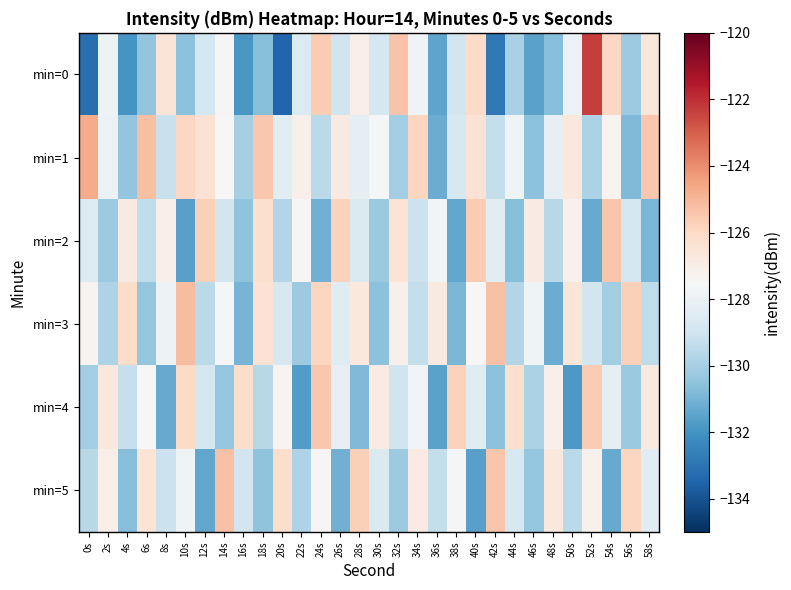

Reading left to right, transcribe all the data shown in this chart.

min=0: 0s=-133.2	2s=-127.9	4s=-131.9	6s=-130.4	8s=-126.5	10s=-130.6	12s=-128.8	14s=-127.4	16s=-131.8	18s=-130.7	20s=-133.4	22s=-128.5	24s=-125.6	26s=-129.0	28s=-127.0	30s=-128.8	32s=-125.4	34s=-127.7	36s=-131.5	38s=-128.9	40s=-126.1	42s=-132.9	44s=-130.0	46s=-131.5	48s=-130.7	50s=-127.9	52s=-122.3	54s=-126.0	56s=-130.2	58s=-126.6
min=1: 0s=-124.7	2s=-127.9	4s=-130.5	6s=-125.2	8s=-129.2	10s=-126.0	12s=-126.4	14s=-127.5	16s=-130.0	18s=-125.5	20s=-128.3	22s=-127.1	24s=-129.5	26s=-126.8	28s=-128.2	30s=-127.6	32s=-130.1	34s=-125.9	36s=-131.2	38s=-128.7	40s=-126.4	42s=-129.3	44s=-127.8	46s=-130.6	48s=-128.1	50s=-126.7	52s=-129.9	54s=-127.3	56s=-130.8	58s=-125.5
min=2: 0s=-128.5	2s=-130.2	4s=-126.8	6s=-129.4	8s=-127.1	10s=-131.6	12s=-125.7	14s=-128.9	16s=-130.5	18s=-126.3	20s=-129.7	22s=-127.4	24s=-131.1	26s=-125.8	28s=-128.6	30s=-130.3	32s=-126.5	34s=-129.1	36s=-127.7	38s=-131.4	40s=-125.6	42s=-128.3	44s=-130.7	46s=-126.9	48s=-129.6	50s=-127.2	52s=-131.3	54s=-125.4	56s=-128.8	58s=-130.9
min=3: 0s=-127.3	2s=-129.8	4s=-126.1	6s=-130.4	8s=-127.9	10s=-125.2	12s=-129.5	14s=-127.6	16s=-131.0	18s=-126.4	20s=-128.7	22s=-130.2	24s=-125.9	26s=-128.4	28s=-126.7	30s=-130.6	32s=-127.1	34s=-129.3	36s=-126.8	38s=-130.9	40s=-127.5	42s=-125.3	44s=-129.7	46s=-127.8	48s=-131.2	50s=-126.6	52s=-128.9	54s=-130.1	56s=-125.7	58s=-129.4
min=4: 0s=-130.1	2s=-126.7	4s=-129.2	6s=-127.5	8s=-131.3	10s=-126.0	12s=-128.8	14s=-130.4	16s=-126.2	18s=-129.6	20s=-127.3	22s=-131.7	24s=-125.5	26s=-128.1	28s=-130.8	30s=-126.9	32s=-129.0	34s=-127.7	36s=-131.5	38s=-125.8	40s=-128.4	42s=-130.6	44s=-126.3	46s=-129.9	48s=-127.1	50s=-131.8	52s=-125.6	54s=-128.2	56s=-130.3	58s=-126.8
min=5: 0s=-129.6	2s=-127.0	4s=-130.7	6s=-126.5	8s=-129.1	10s=-127.8	12s=-131.4	14s=-125.3	16s=-128.9	18s=-130.5	20s=-126.2	22s=-129.8	24s=-127.4	26s=-131.1	28s=-125.7	30s=-128.6	32s=-130.2	34s=-126.9	36s=-129.3	38s=-127.6	40s=-131.6	42s=-125.4	44s=-128.7	46s=-130.4	48s=-126.7	50s=-129.5	52s=-127.2	54s=-131.3	56s=-125.9	58s=-128.3